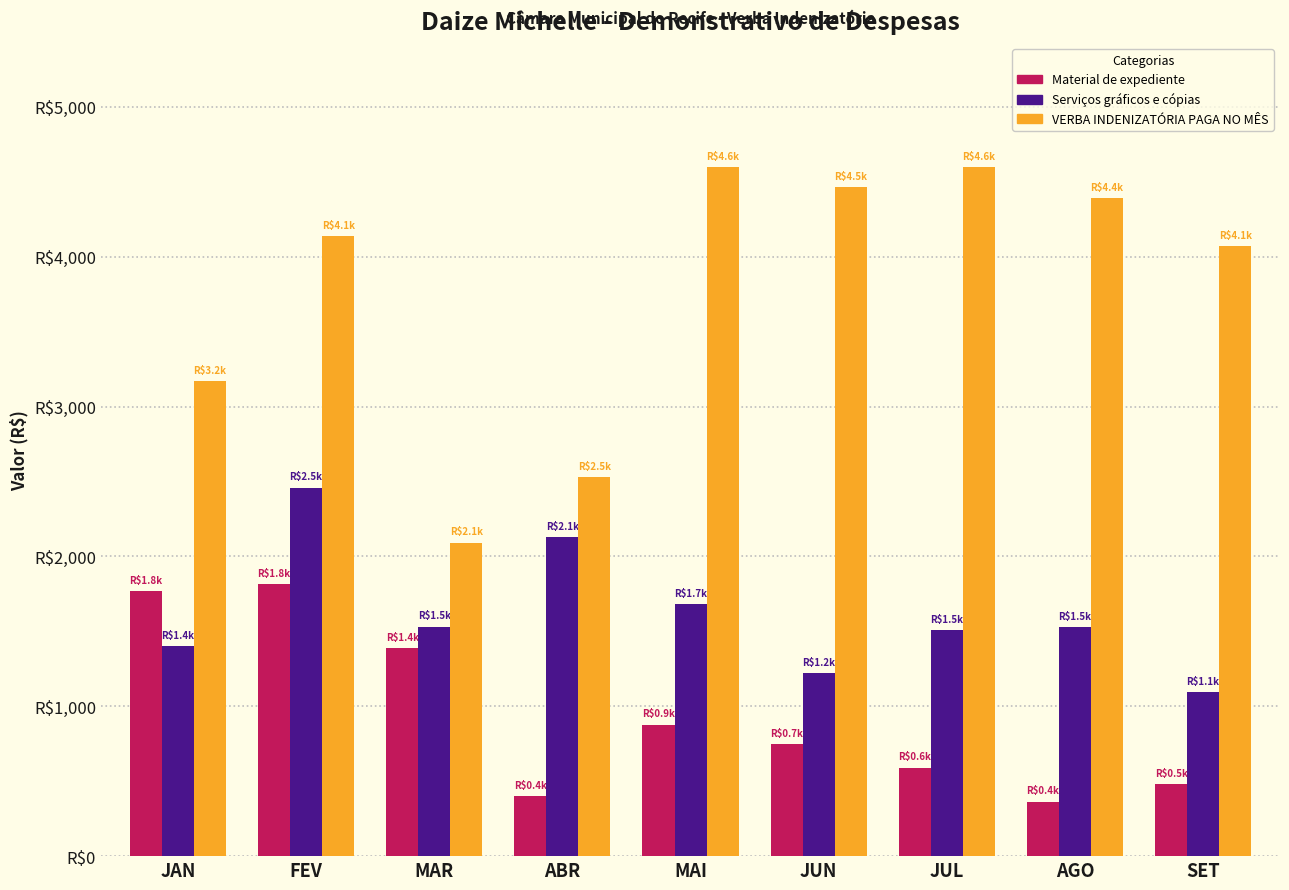

What is the difference between the highest and lowest values at FEV?

2328.0